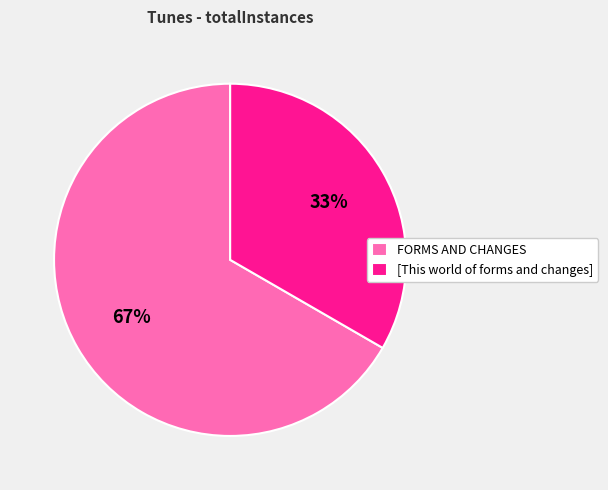

To the nearest percent, what is the average slice percentage?

50%